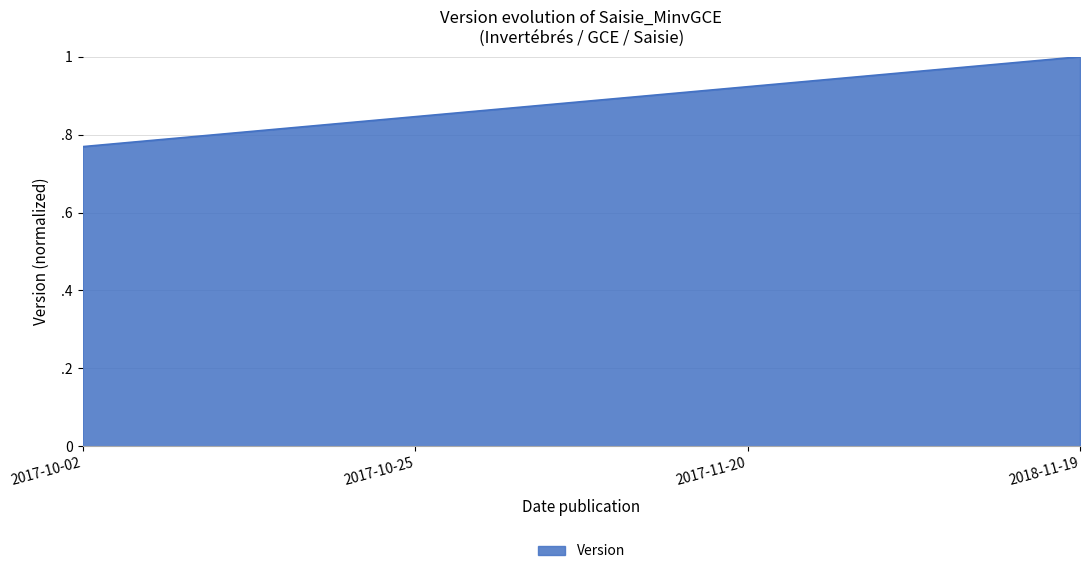

What is the label of the 3rd point from the left?

2017-11-20